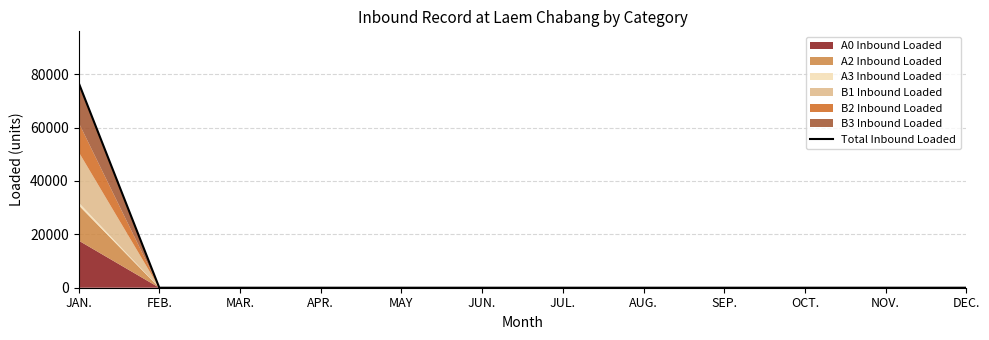

What position from the left is JUL.?

7